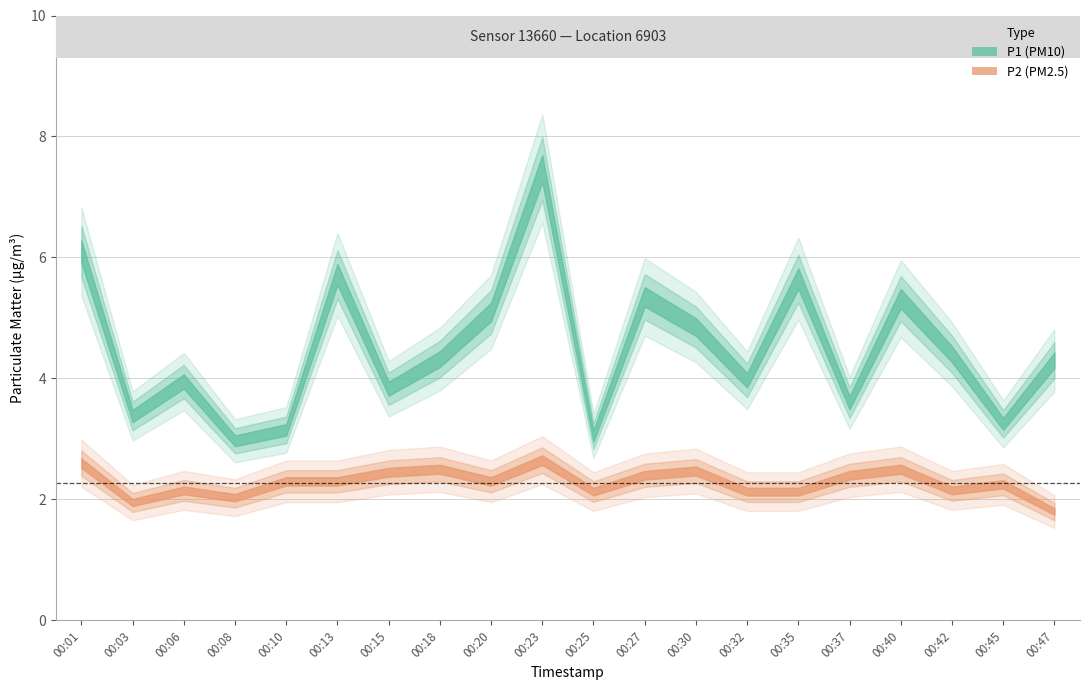

Reading left to right, list all the values displayed in this chart.

P1: 00:01=6.1	00:03=3.4	00:06=4.0	00:08=3.0	00:10=3.1	00:13=5.7	00:15=3.8	00:18=4.3	00:20=5.1	00:23=7.5	00:25=3.0	00:27=5.3	00:30=4.8	00:32=4.0	00:35=5.7	00:37=3.6	00:40=5.3	00:42=4.4	00:45=3.2	00:47=4.3
P2: 00:01=2.6	00:03=1.9	00:06=2.1	00:08=2.0	00:10=2.3	00:13=2.3	00:15=2.5	00:18=2.5	00:20=2.3	00:23=2.6	00:25=2.1	00:27=2.4	00:30=2.5	00:32=2.1	00:35=2.1	00:37=2.4	00:40=2.5	00:42=2.1	00:45=2.2	00:47=1.8